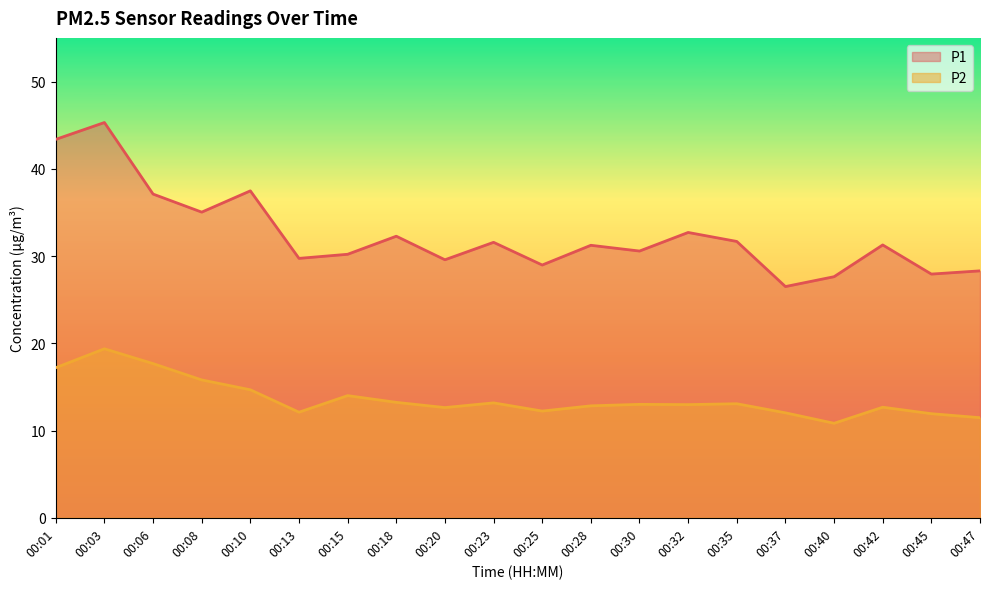

Rank the categories by P1 value from lowest to highest.

00:37, 00:40, 00:45, 00:47, 00:25, 00:20, 00:13, 00:15, 00:30, 00:28, 00:42, 00:23, 00:35, 00:18, 00:32, 00:08, 00:06, 00:10, 00:01, 00:03